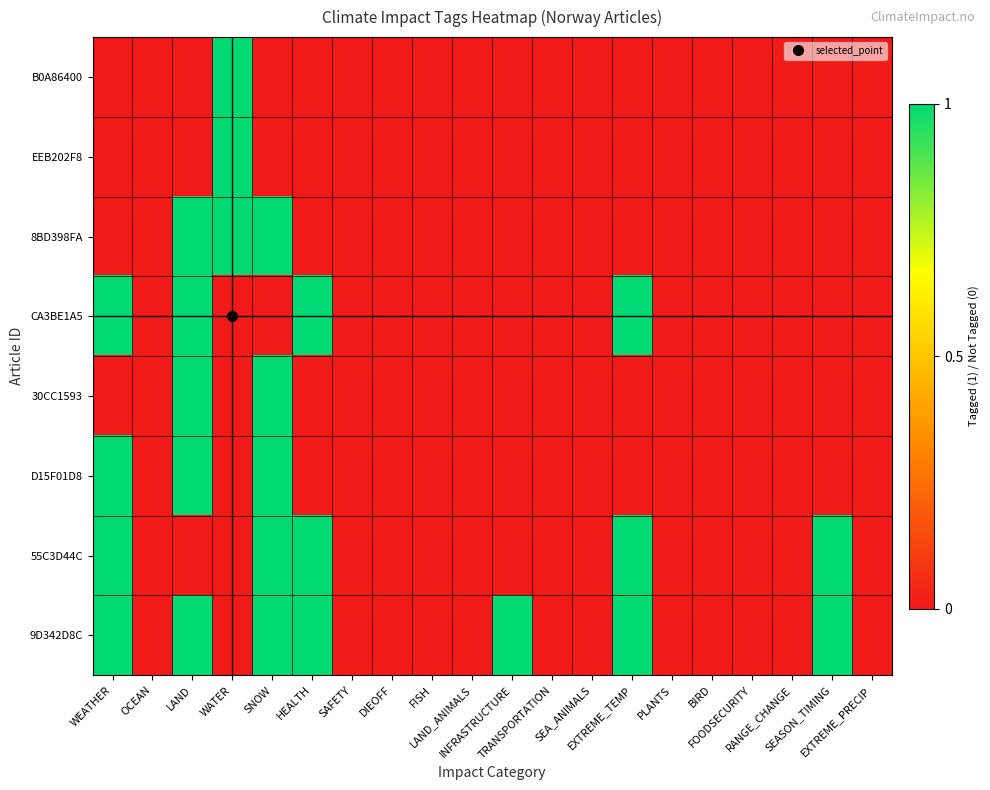

Reading left to right, extract all data points from this chart.

B0A86400: WEATHER=0	OCEAN=0	LAND=0	WATER=1	SNOW=0	HEALTH=0	SAFETY=0	DIEOFF=0	FISH=0	LAND_ANIMALS=0	INFRASTRUCTURE=0	TRANSPORTATION=0	SEA_ANIMALS=0	EXTREME_TEMP=0	PLANTS=0	BIRD=0	FOODSECURITY=0	RANGE_CHANGE=0	SEASON_TIMING=0	EXTREME_PRECIP=0
EEB202F8: WEATHER=0	OCEAN=0	LAND=0	WATER=1	SNOW=0	HEALTH=0	SAFETY=0	DIEOFF=0	FISH=0	LAND_ANIMALS=0	INFRASTRUCTURE=0	TRANSPORTATION=0	SEA_ANIMALS=0	EXTREME_TEMP=0	PLANTS=0	BIRD=0	FOODSECURITY=0	RANGE_CHANGE=0	SEASON_TIMING=0	EXTREME_PRECIP=0
8BD398FA: WEATHER=0	OCEAN=0	LAND=1	WATER=1	SNOW=1	HEALTH=0	SAFETY=0	DIEOFF=0	FISH=0	LAND_ANIMALS=0	INFRASTRUCTURE=0	TRANSPORTATION=0	SEA_ANIMALS=0	EXTREME_TEMP=0	PLANTS=0	BIRD=0	FOODSECURITY=0	RANGE_CHANGE=0	SEASON_TIMING=0	EXTREME_PRECIP=0
CA3BE1A5: WEATHER=1	OCEAN=0	LAND=1	WATER=0	SNOW=0	HEALTH=1	SAFETY=0	DIEOFF=0	FISH=0	LAND_ANIMALS=0	INFRASTRUCTURE=0	TRANSPORTATION=0	SEA_ANIMALS=0	EXTREME_TEMP=1	PLANTS=0	BIRD=0	FOODSECURITY=0	RANGE_CHANGE=0	SEASON_TIMING=0	EXTREME_PRECIP=0
30CC1593: WEATHER=0	OCEAN=0	LAND=1	WATER=0	SNOW=1	HEALTH=0	SAFETY=0	DIEOFF=0	FISH=0	LAND_ANIMALS=0	INFRASTRUCTURE=0	TRANSPORTATION=0	SEA_ANIMALS=0	EXTREME_TEMP=0	PLANTS=0	BIRD=0	FOODSECURITY=0	RANGE_CHANGE=0	SEASON_TIMING=0	EXTREME_PRECIP=0
D15F01D8: WEATHER=1	OCEAN=0	LAND=1	WATER=0	SNOW=1	HEALTH=0	SAFETY=0	DIEOFF=0	FISH=0	LAND_ANIMALS=0	INFRASTRUCTURE=0	TRANSPORTATION=0	SEA_ANIMALS=0	EXTREME_TEMP=0	PLANTS=0	BIRD=0	FOODSECURITY=0	RANGE_CHANGE=0	SEASON_TIMING=0	EXTREME_PRECIP=0
55C3D44C: WEATHER=1	OCEAN=0	LAND=0	WATER=0	SNOW=1	HEALTH=1	SAFETY=0	DIEOFF=0	FISH=0	LAND_ANIMALS=0	INFRASTRUCTURE=0	TRANSPORTATION=0	SEA_ANIMALS=0	EXTREME_TEMP=1	PLANTS=0	BIRD=0	FOODSECURITY=0	RANGE_CHANGE=0	SEASON_TIMING=1	EXTREME_PRECIP=0
9D342D8C: WEATHER=1	OCEAN=0	LAND=1	WATER=0	SNOW=1	HEALTH=1	SAFETY=0	DIEOFF=0	FISH=0	LAND_ANIMALS=0	INFRASTRUCTURE=1	TRANSPORTATION=0	SEA_ANIMALS=0	EXTREME_TEMP=1	PLANTS=0	BIRD=0	FOODSECURITY=0	RANGE_CHANGE=0	SEASON_TIMING=1	EXTREME_PRECIP=0